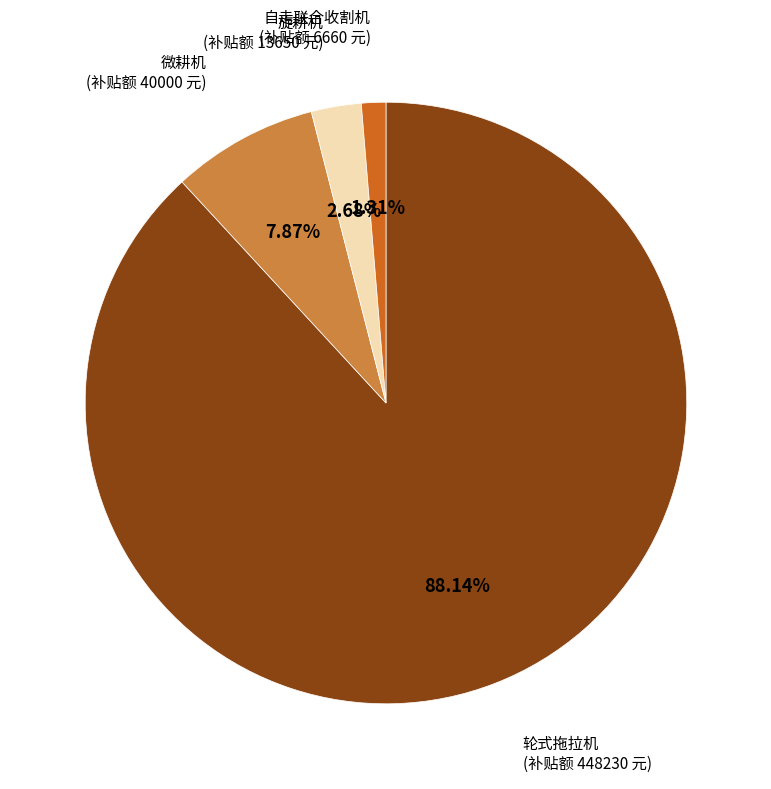

Is there any slice that represents more than half of the pie?

Yes